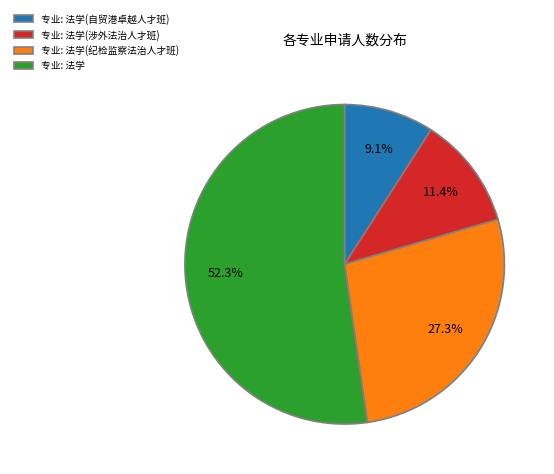

Between 专业: 法学(纪检监察法治人才班) and 专业: 法学(自贸港卓越人才班), which is larger?

专业: 法学(纪检监察法治人才班)